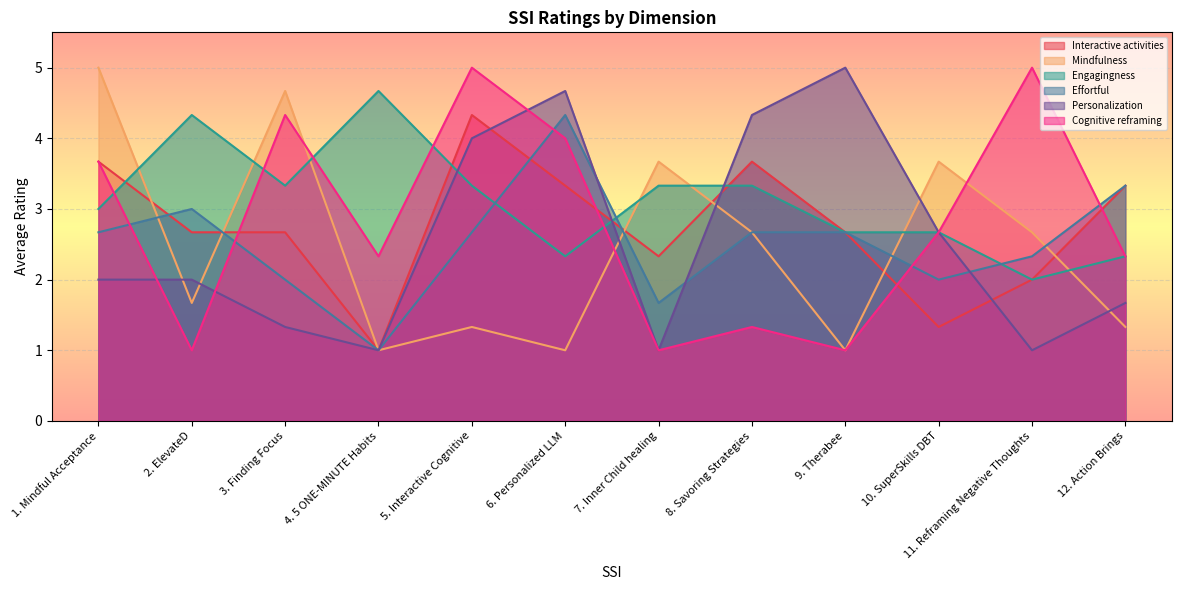

At which label does Mindfulness reach its peak?

1. Mindful Acceptance